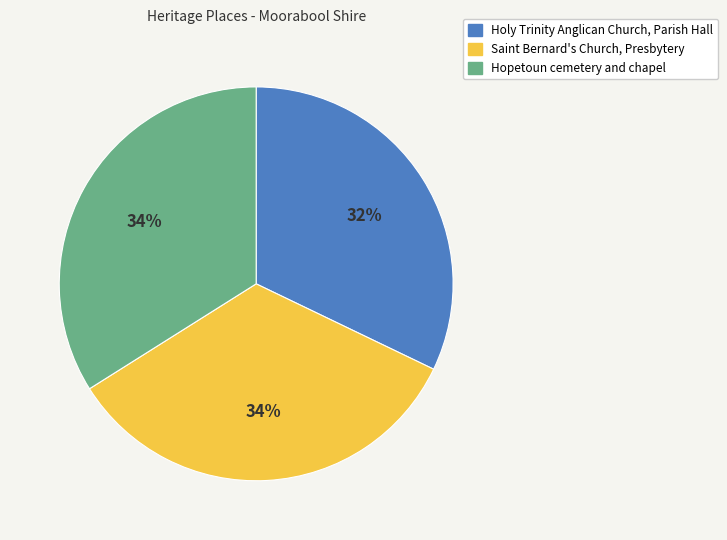

Is the sum of Saint Bernard's Church, Presbytery and Holy Trinity Anglican Church, Parish Hall greater than half?

Yes